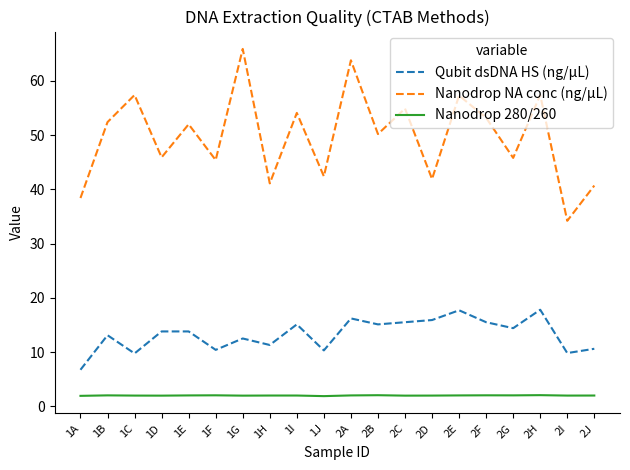

What is the difference between the Nanodrop NA conc (ng/µL) values at 2D and 1G?

24.0